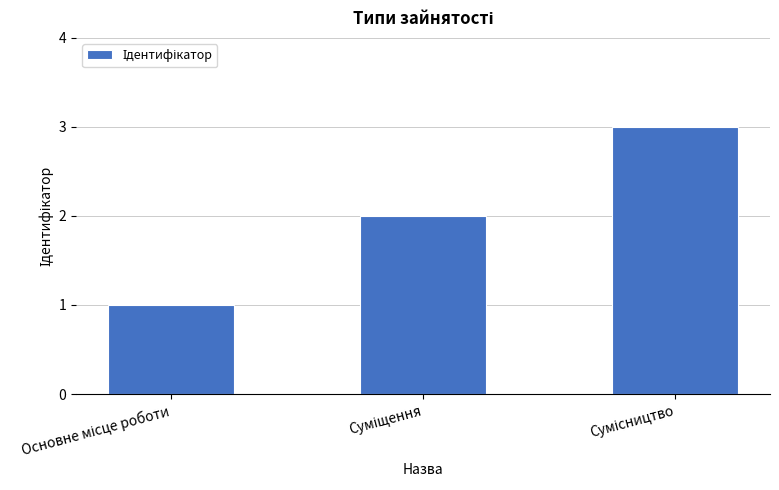

What is the sum of all values?

6